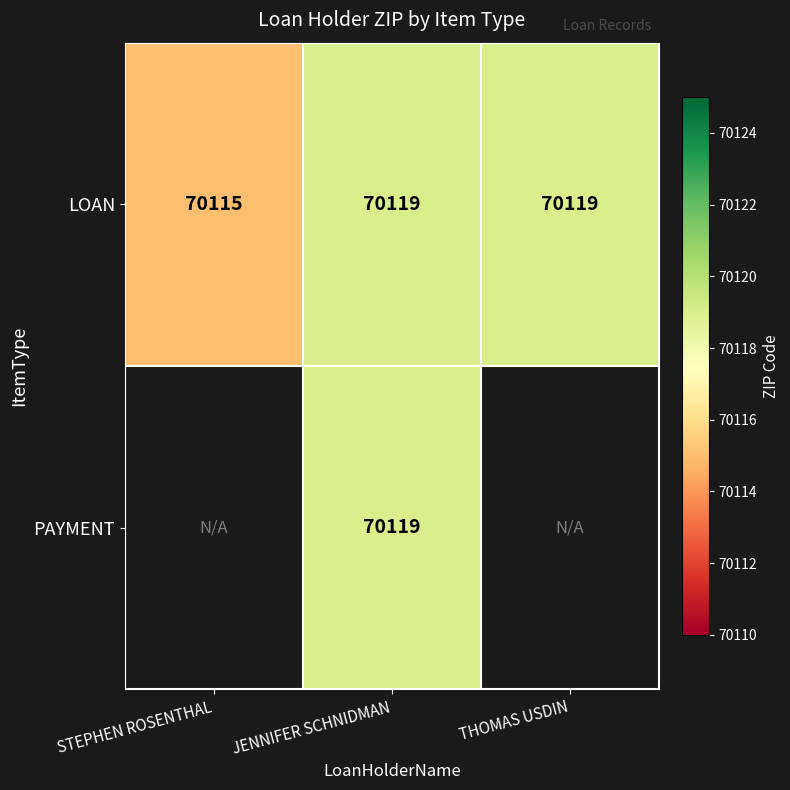

At how many categories does at least one series exceed 70116?

2